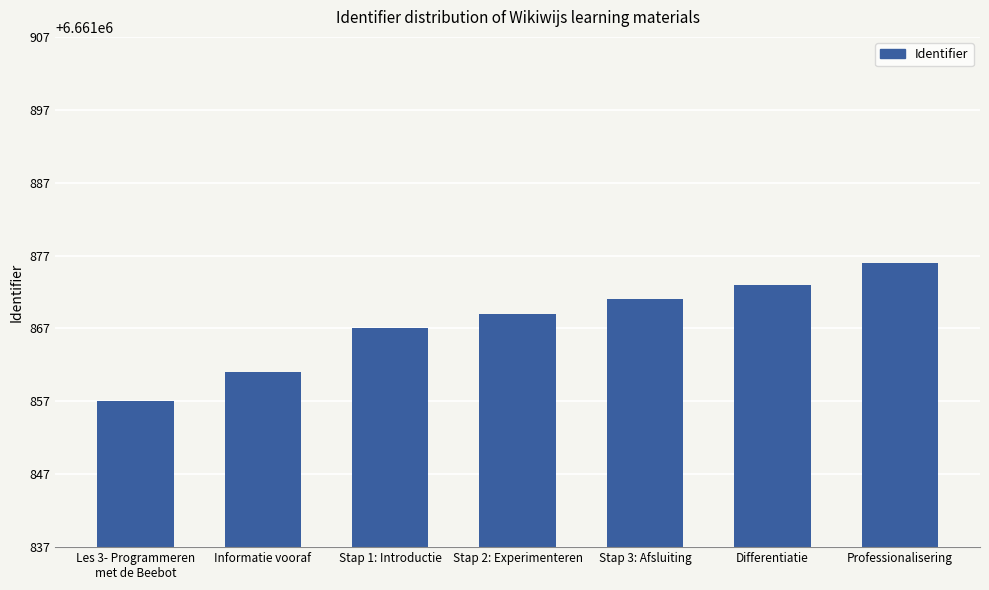

List the labels in order of value, largest first.

Professionalisering, Differentiatie, Stap 3: Afsluiting, Stap 2: Experimenteren, Stap 1: Introductie, Informatie vooraf, Les 3- Programmeren
met de Beebot